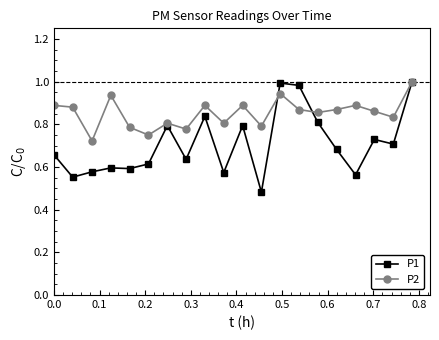

What is the difference between the maximum and second lowest values in the P1 series?

0.4